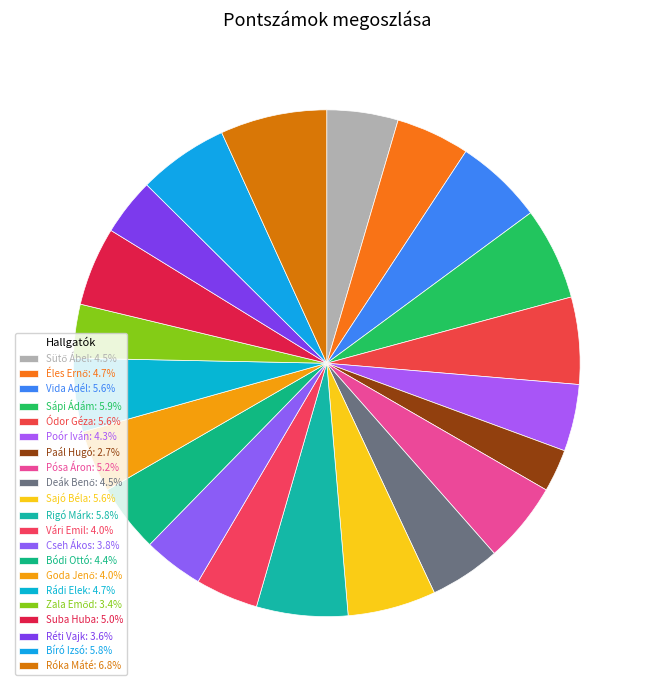

What is the smallest slice in the pie chart?

Paál Hugó